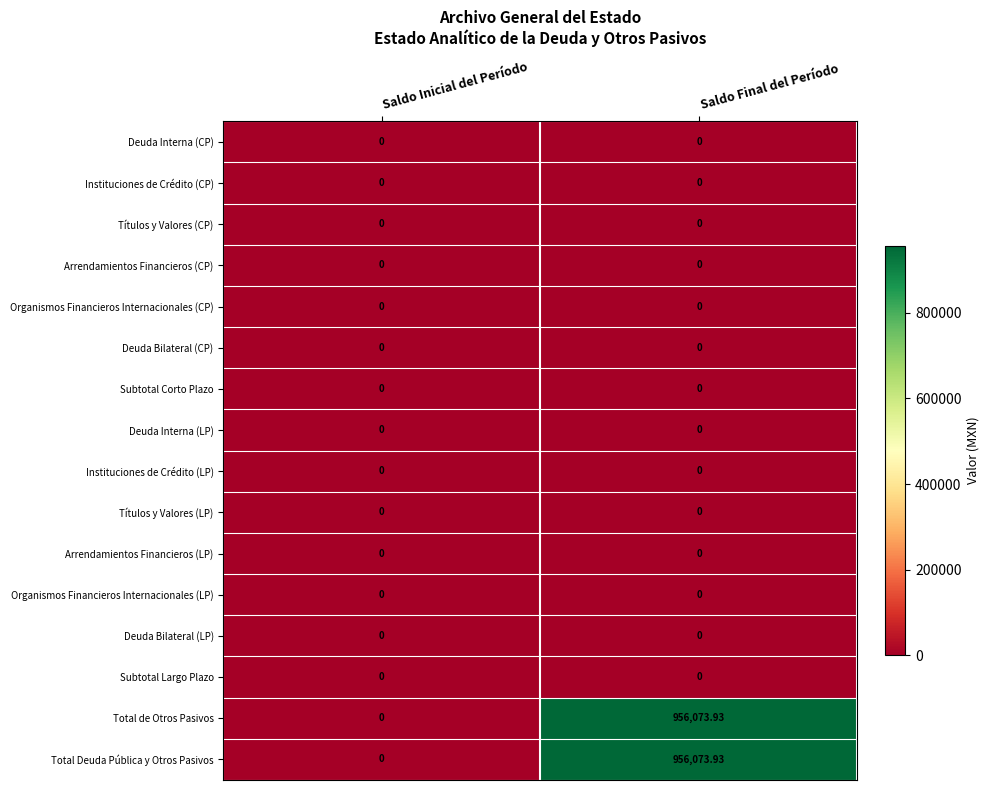

How many distinct data groups are displayed?

16